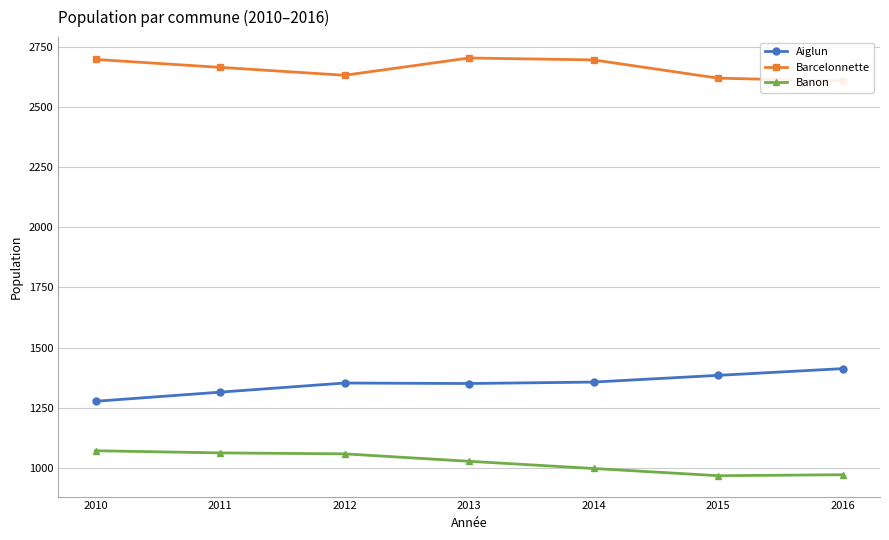

The value of Barcelonnette at 2012 is 2634. True or false?

True